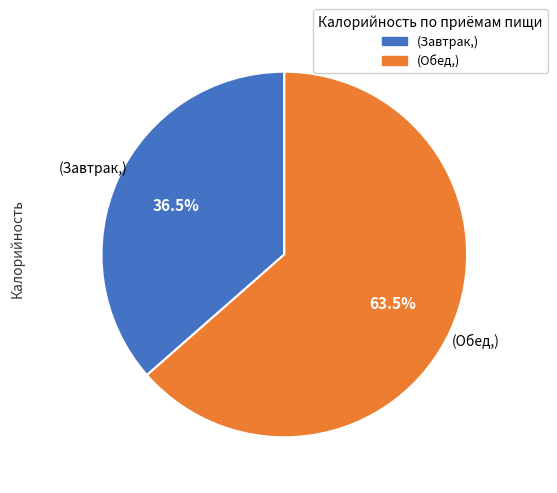

Does any single category account for the majority?

Yes